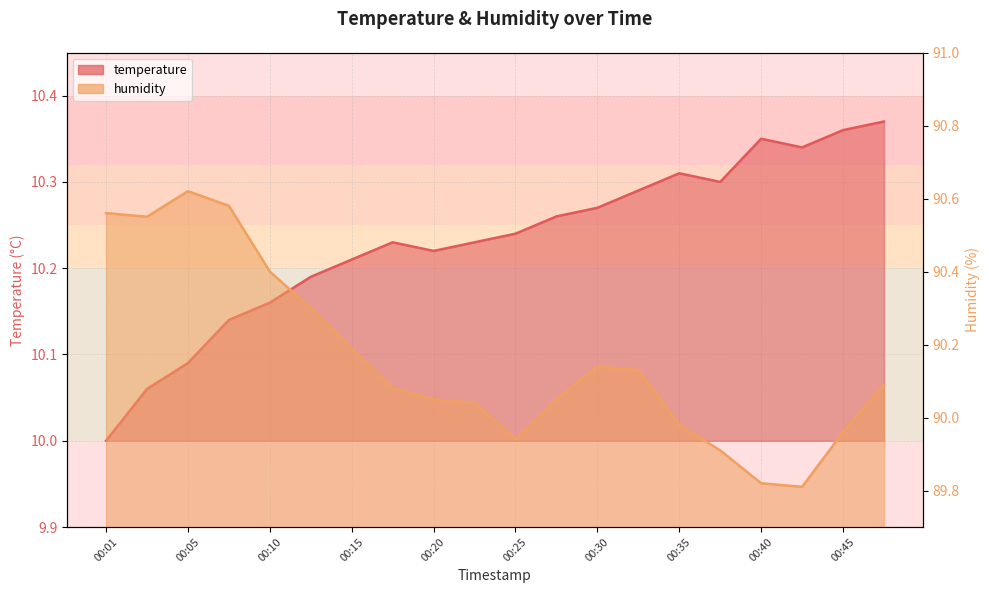

Reading left to right, list all the values displayed in this chart.

temperature: 00:01=10.0	00:03=10.1	00:05=10.1	00:08=10.1	00:10=10.2	00:13=10.2	00:15=10.2	00:18=10.2	00:20=10.2	00:23=10.2	00:25=10.2	00:28=10.3	00:30=10.3	00:32=10.3	00:35=10.3	00:37=10.3	00:40=10.3	00:42=10.3	00:45=10.4	00:47=10.4
humidity: 00:01=90.6	00:03=90.5	00:05=90.6	00:08=90.6	00:10=90.4	00:13=90.3	00:15=90.2	00:18=90.1	00:20=90.0	00:23=90.0	00:25=89.9	00:28=90.0	00:30=90.1	00:32=90.1	00:35=90.0	00:37=89.9	00:40=89.8	00:42=89.8	00:45=90.0	00:47=90.1